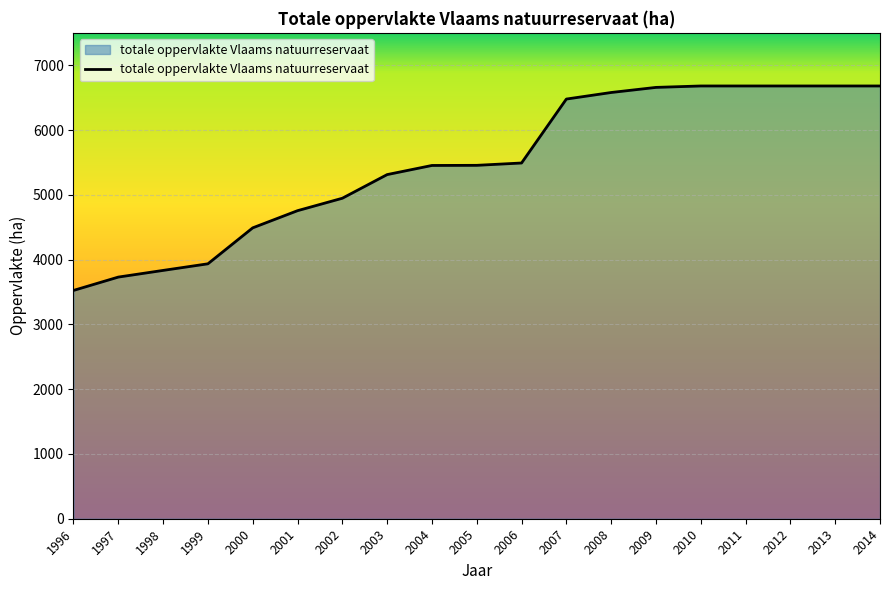

Between 1999 and 1996, which is larger?

1999